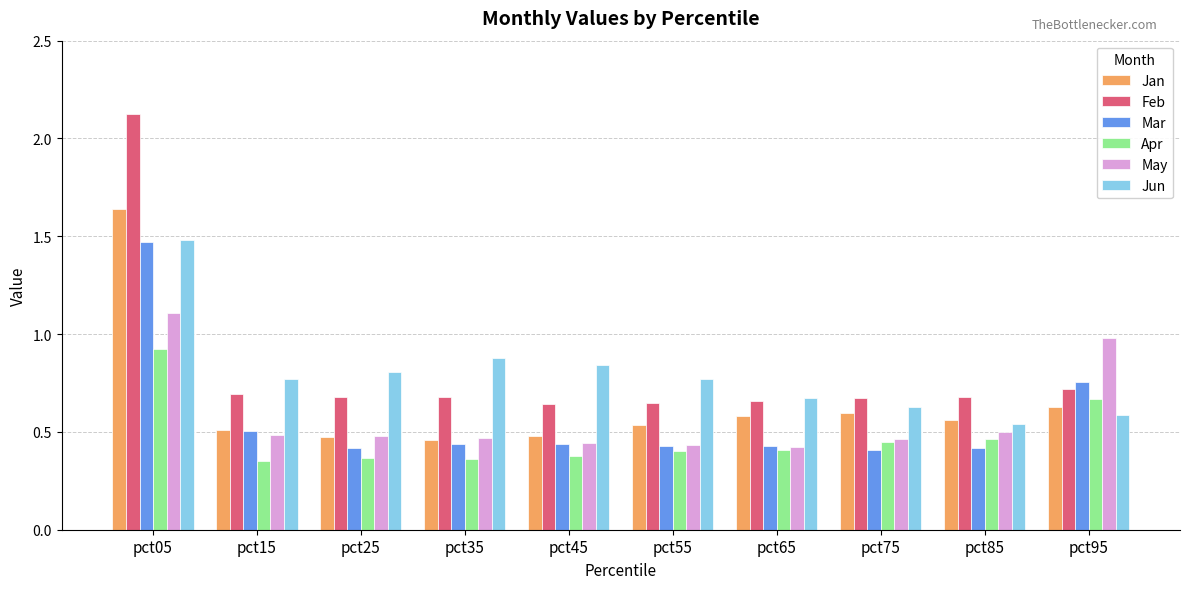

What are all the series names shown in the legend?

Jan, Feb, Mar, Apr, May, Jun